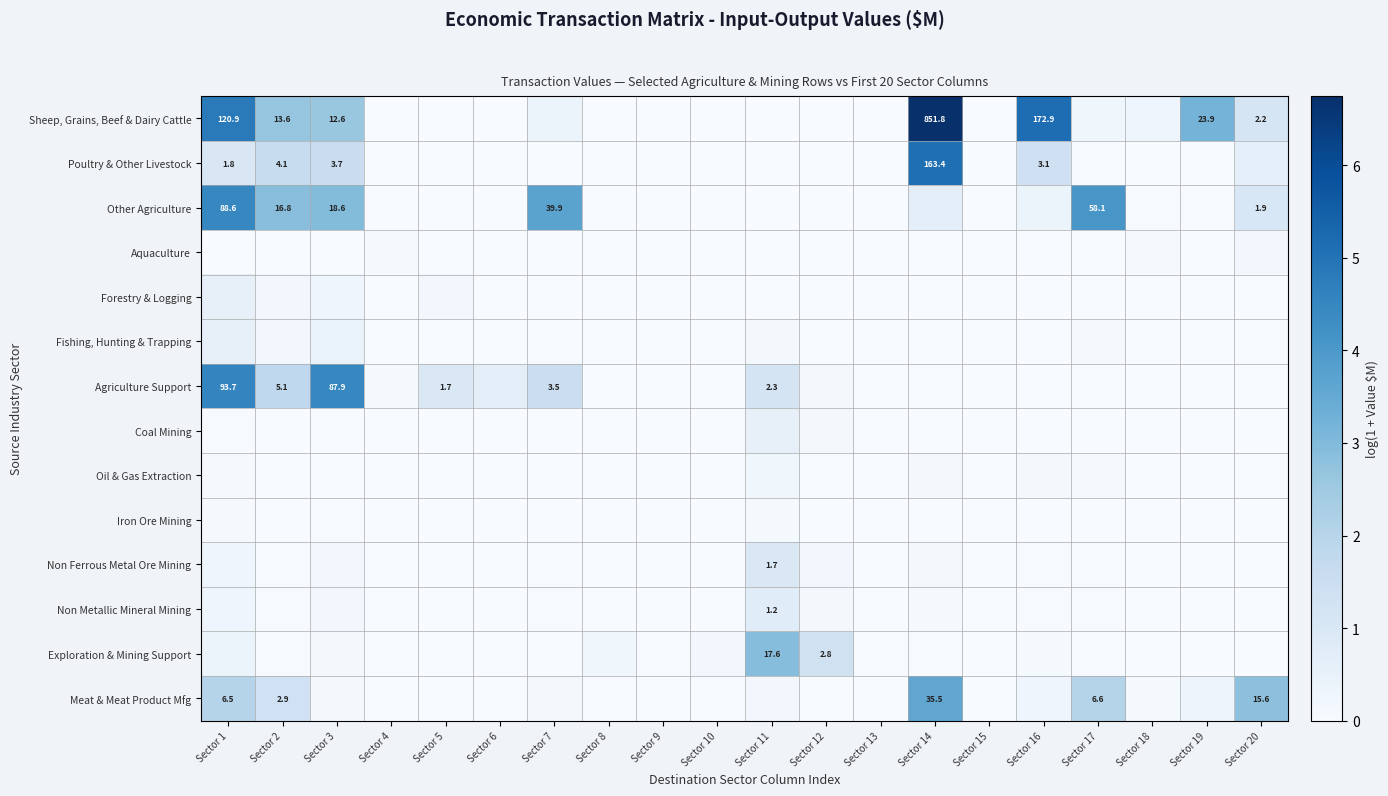

Between Sector 10 and Sector 12, which series saw the biggest shift?

Exploration & Mining Support